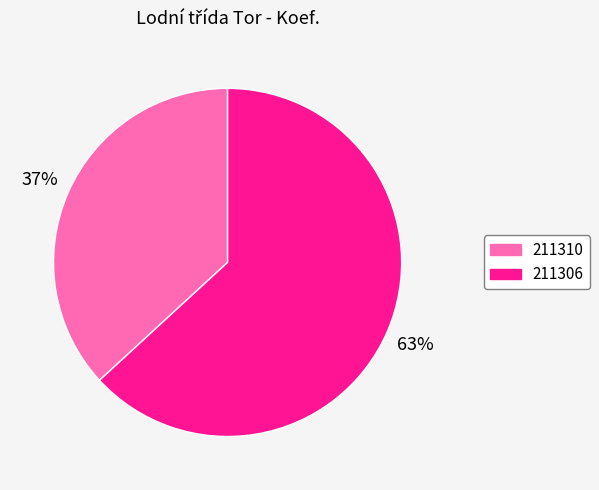

Rank the categories by value from lowest to highest.

211310, 211306